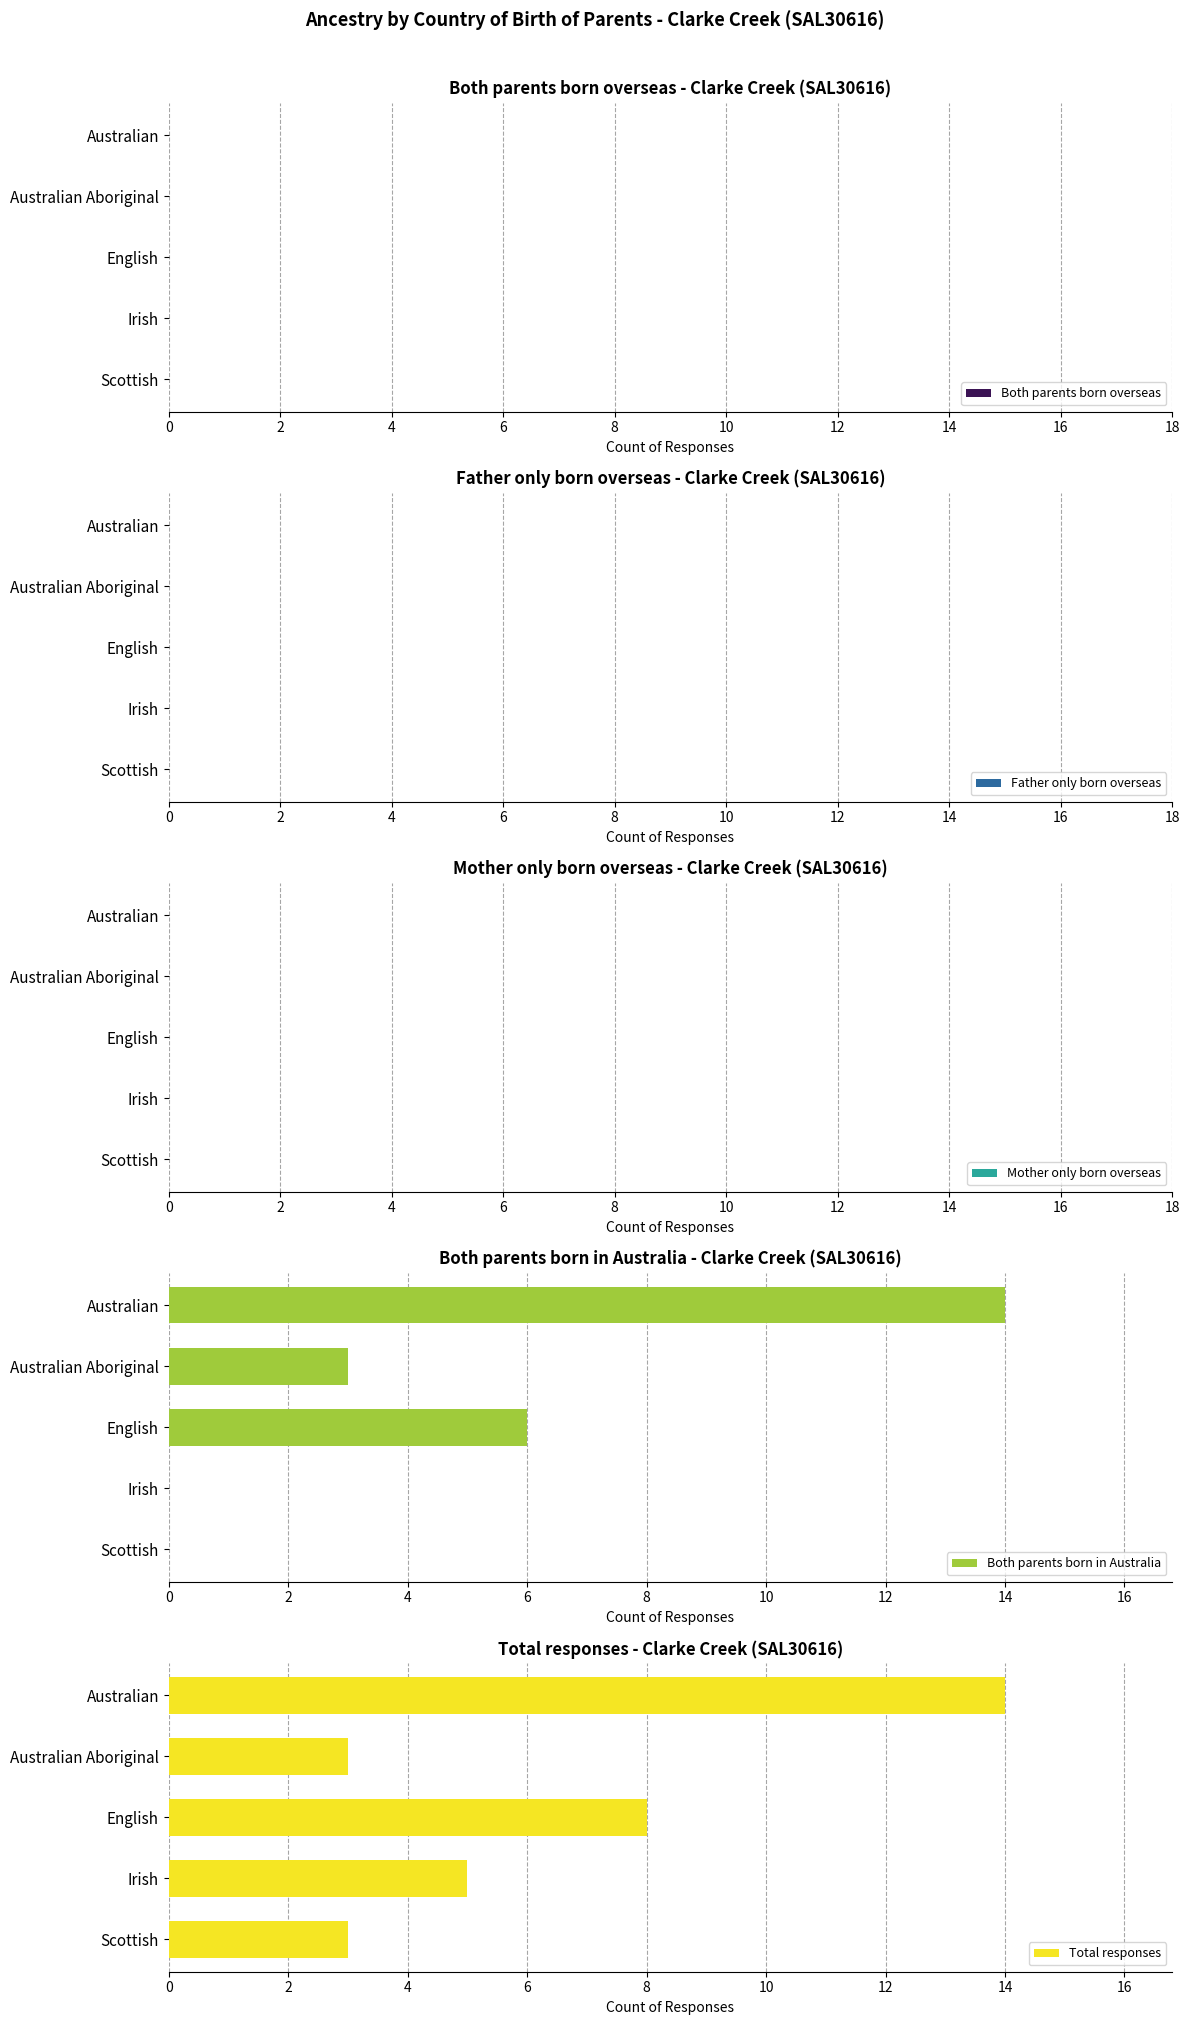

Read the Both parents born in Australia value at Australian.

14